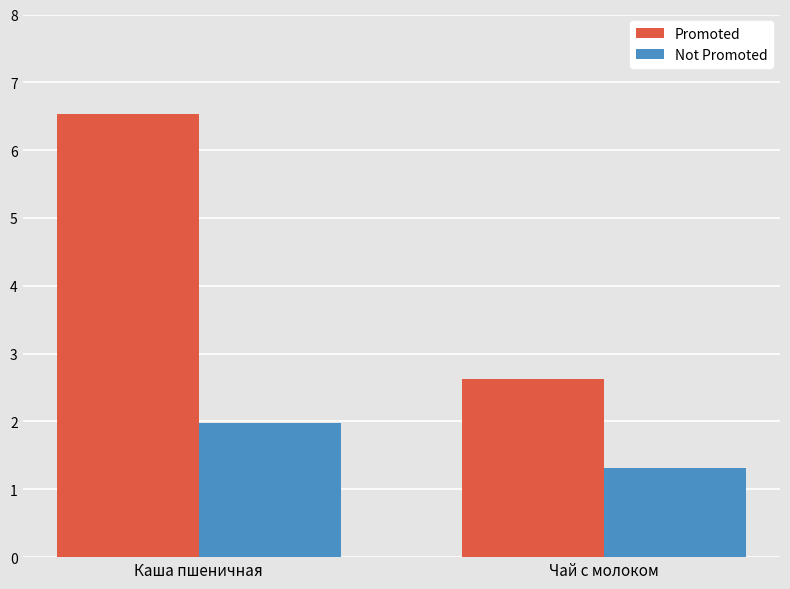

At how many categories does at least one series exceed 3?

1